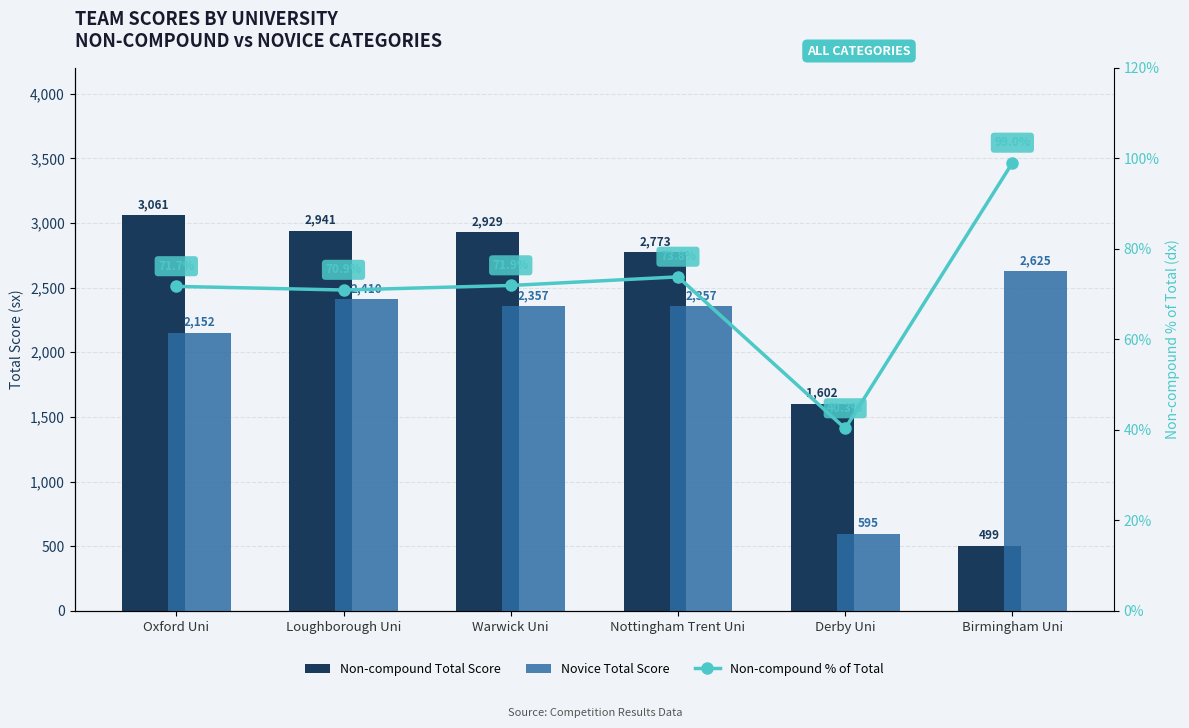

What is the value of the Non-compound Total Score bar at the 6th from the left?

499.0